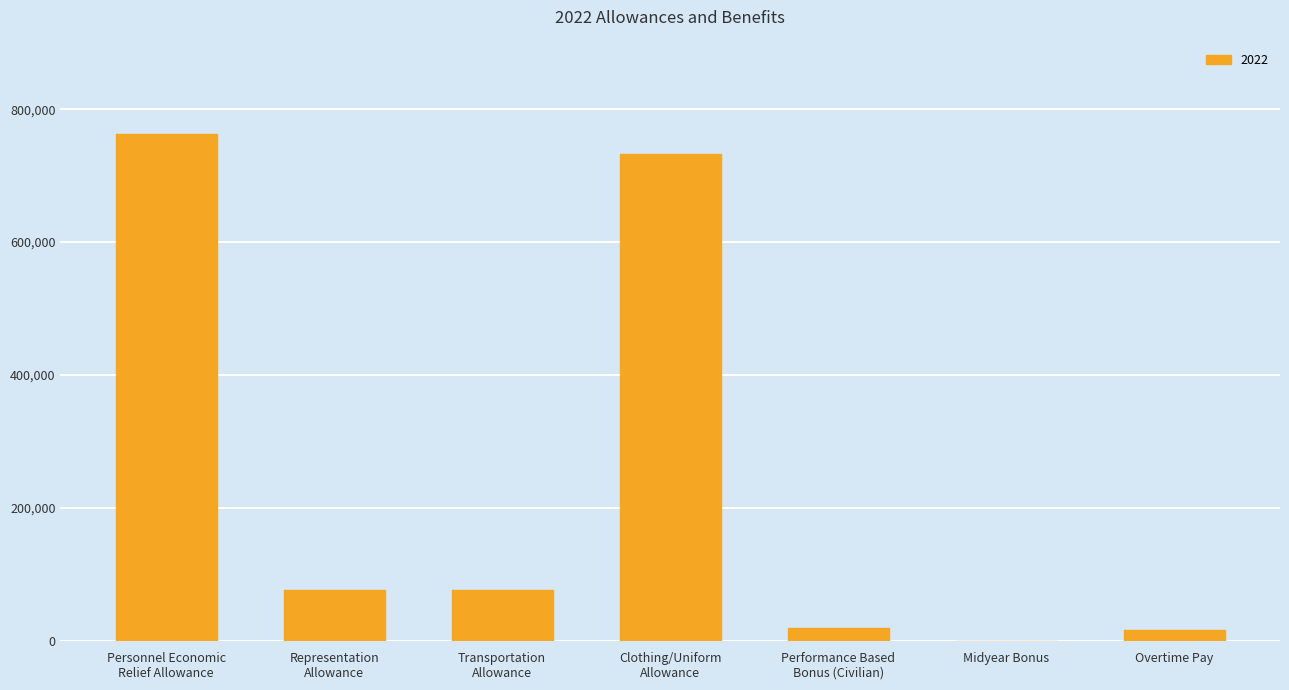

Reading left to right, list all the values displayed in this chart.

Personnel Economic
Relief Allowance=763035.7	Representation
Allowance=76965.9	Transportation
Allowance=76965.9	Clothing/Uniform
Allowance=732000.0	Performance Based
Bonus (Civilian)=19845.2	Midyear Bonus=0.0	Overtime Pay=16167.5